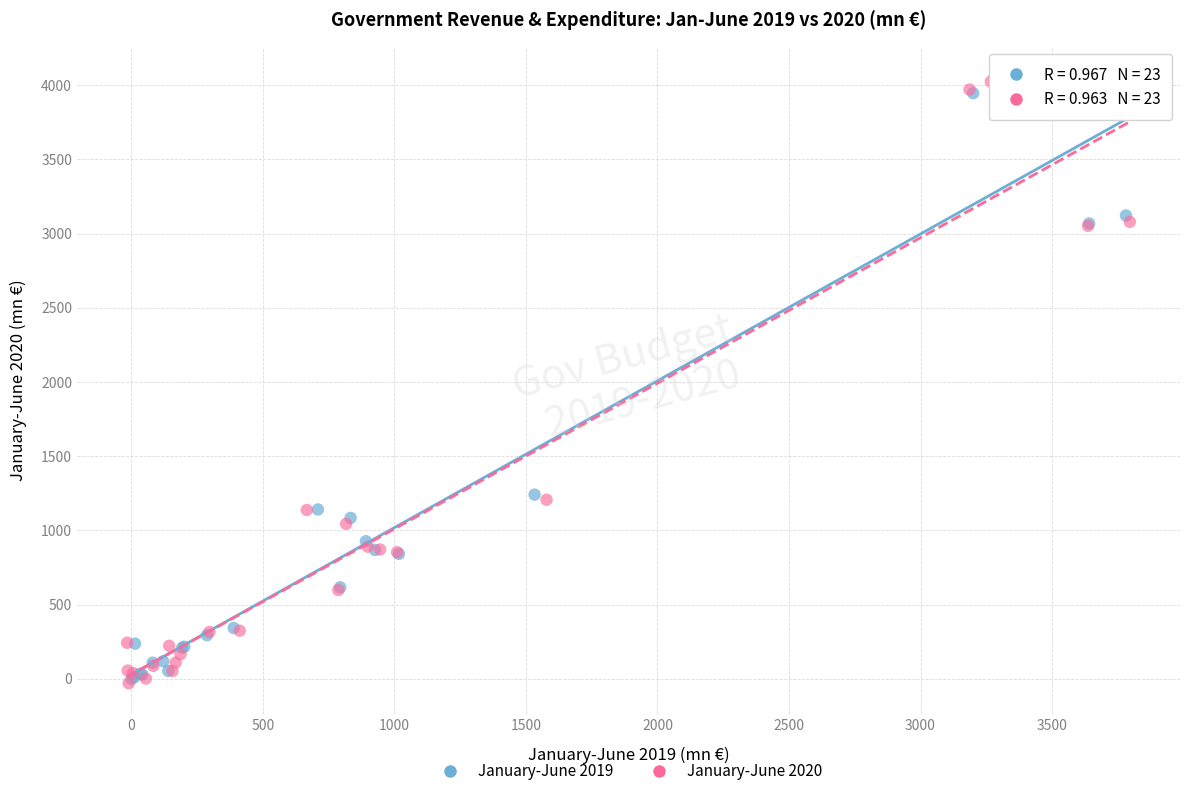

What are all the series names shown in the legend?

January-June 2019, January-June 2020